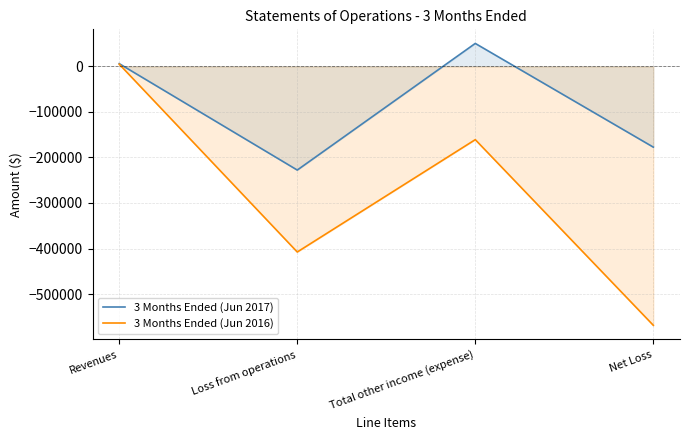

How many data points in 3 Months Ended (Jun 2016) are above -160935?

1